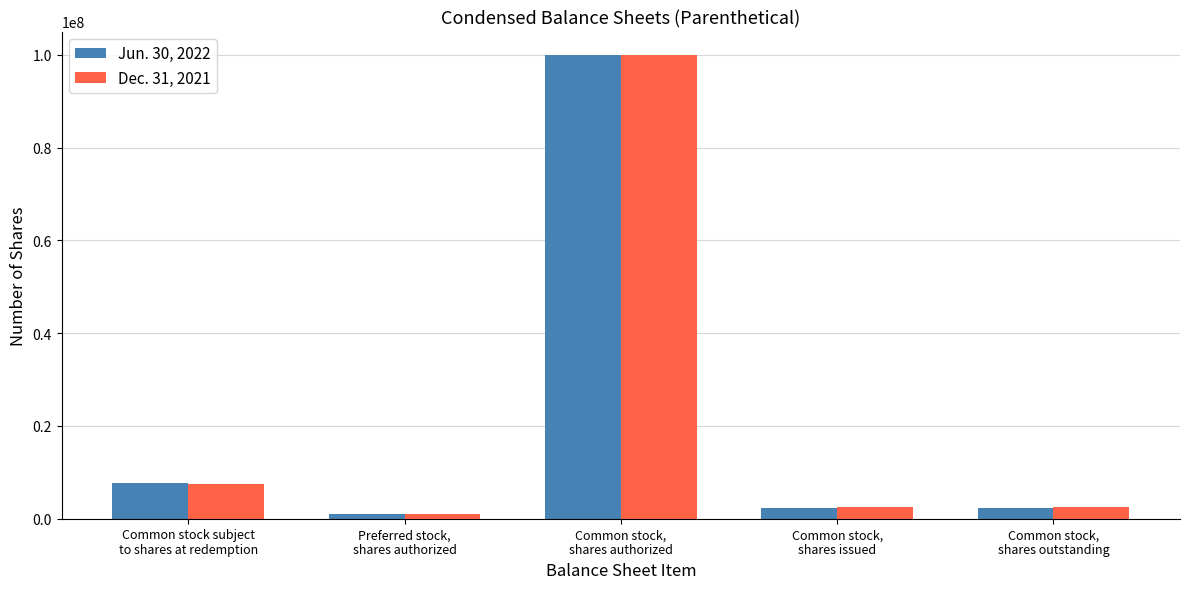

At which label does Dec. 31, 2021 first exceed 2503750?

Common stock subject
to shares at redemption